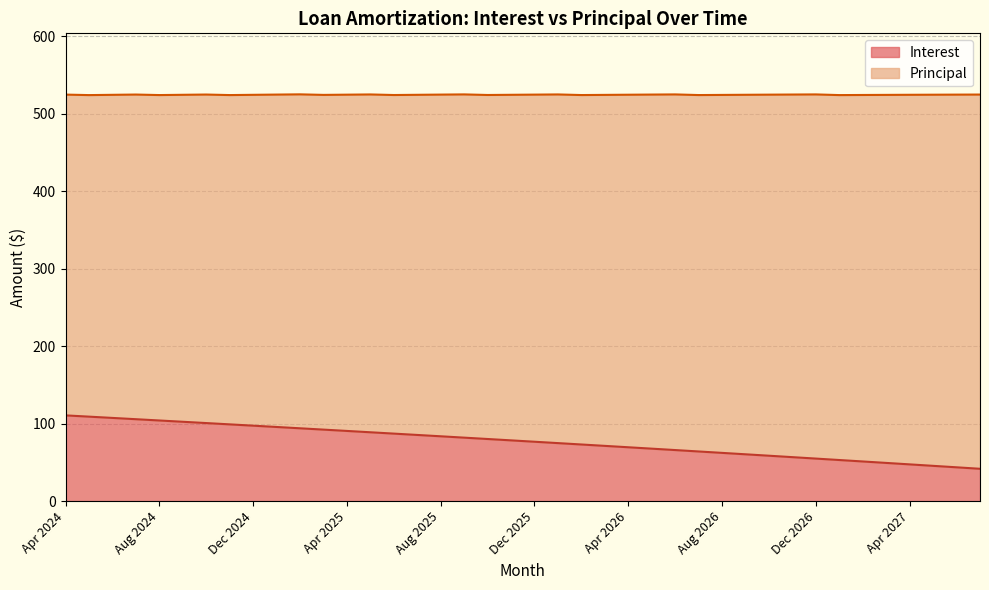

What is the ratio of the value at Oct 2025 to the value at Dec 2024?

0.8